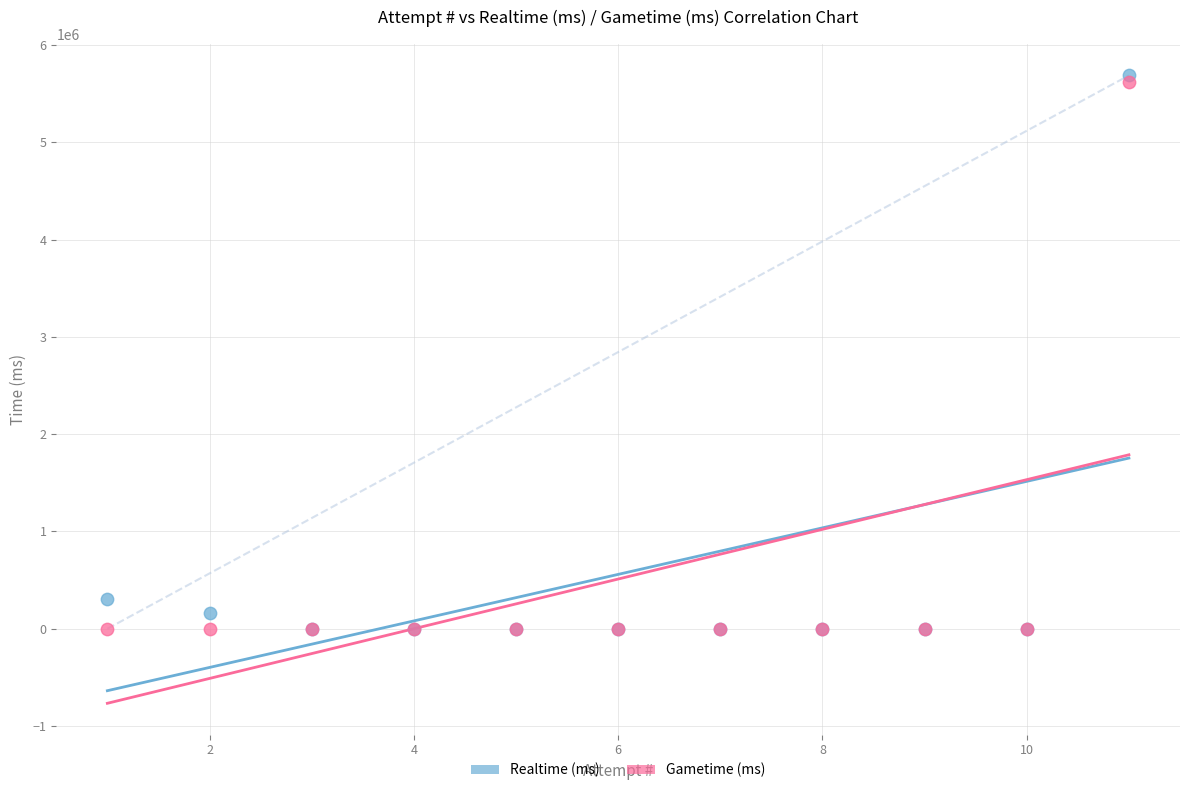

Which series contains the highest Y value?

Realtime (ms)